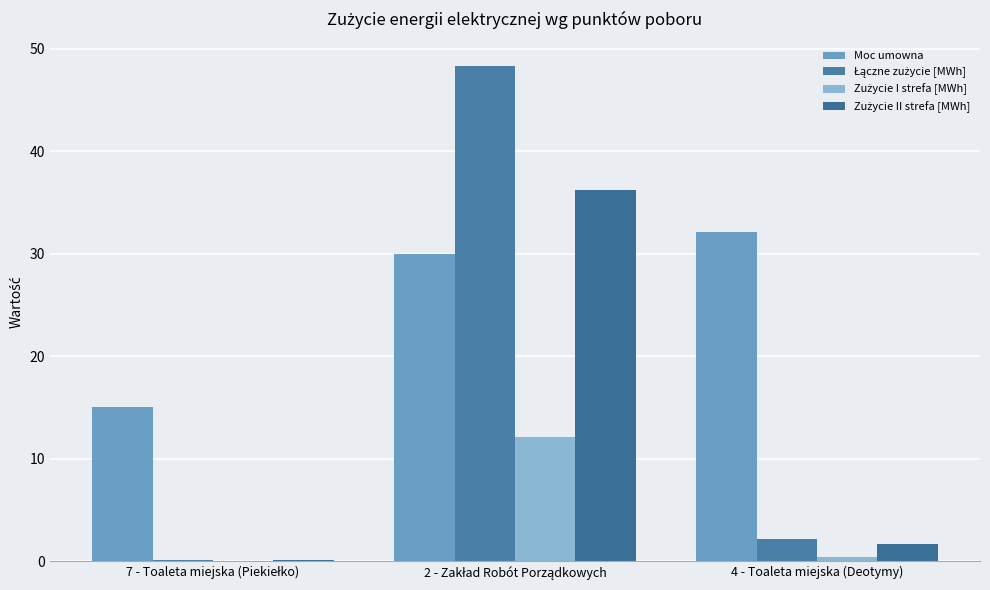

How many groups of bars are there?

3